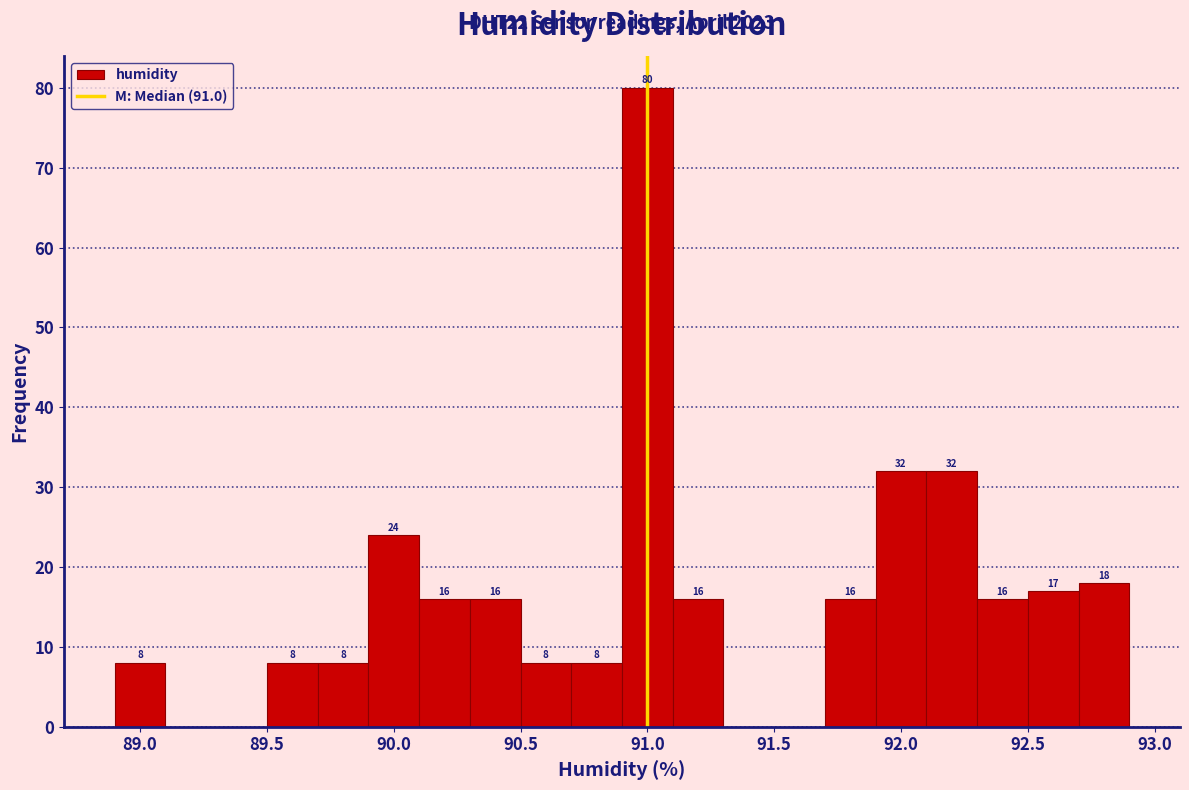

Over which range of the x-axis is the bar tallest?

90.9 to 91.1